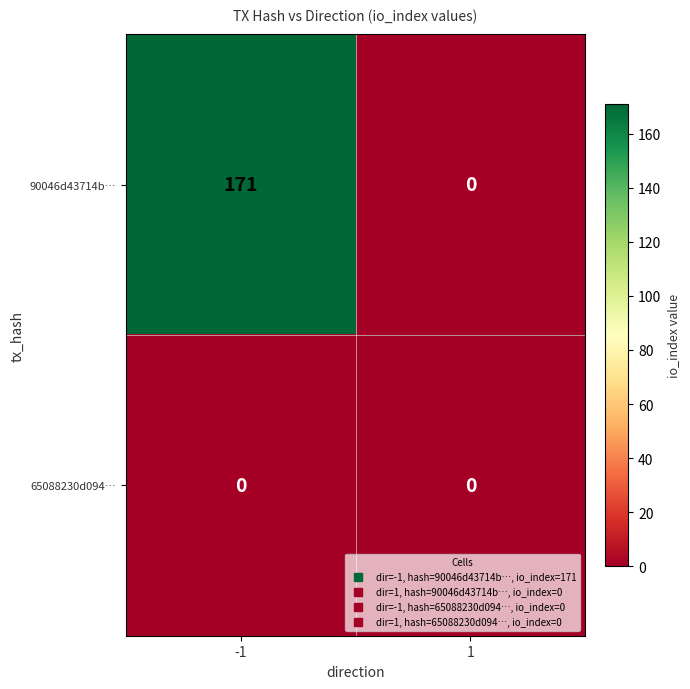

Count the number of categories in the chart.

2